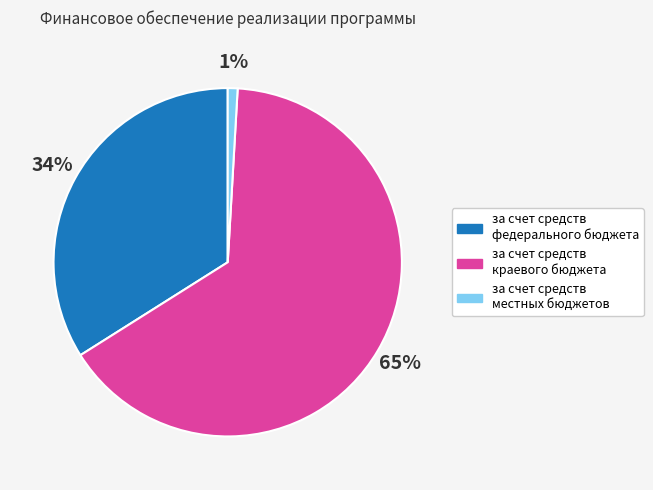

Which slice is the largest?

за счет средств краевого бюджета